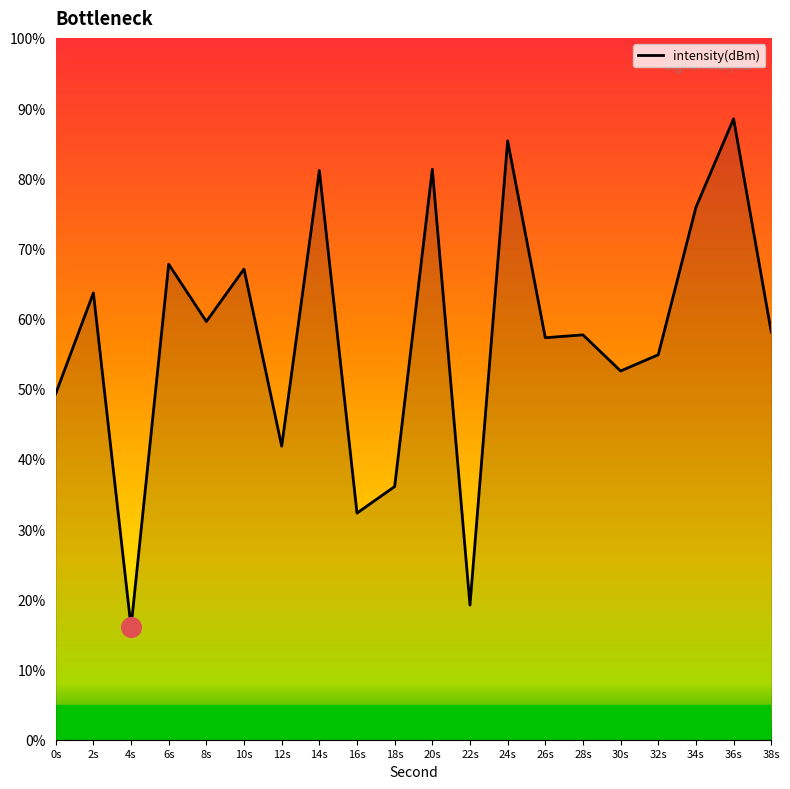

What is the change in value from 0s to 6s?

+18.4